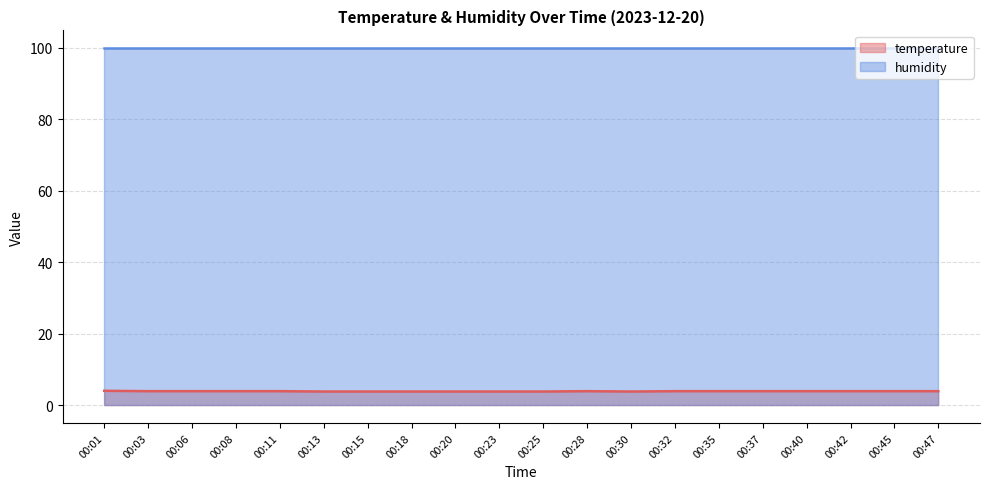

What is the change in value from 00:06 to 00:15?

-0.1